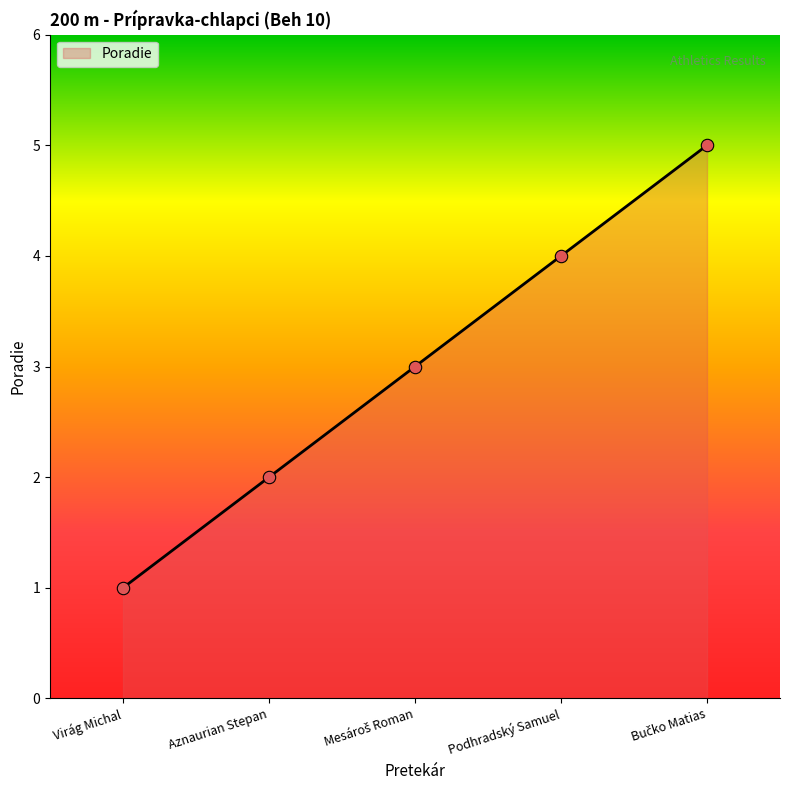

Between Virág Michal and Aznaurian Stepan, which is larger?

Aznaurian Stepan